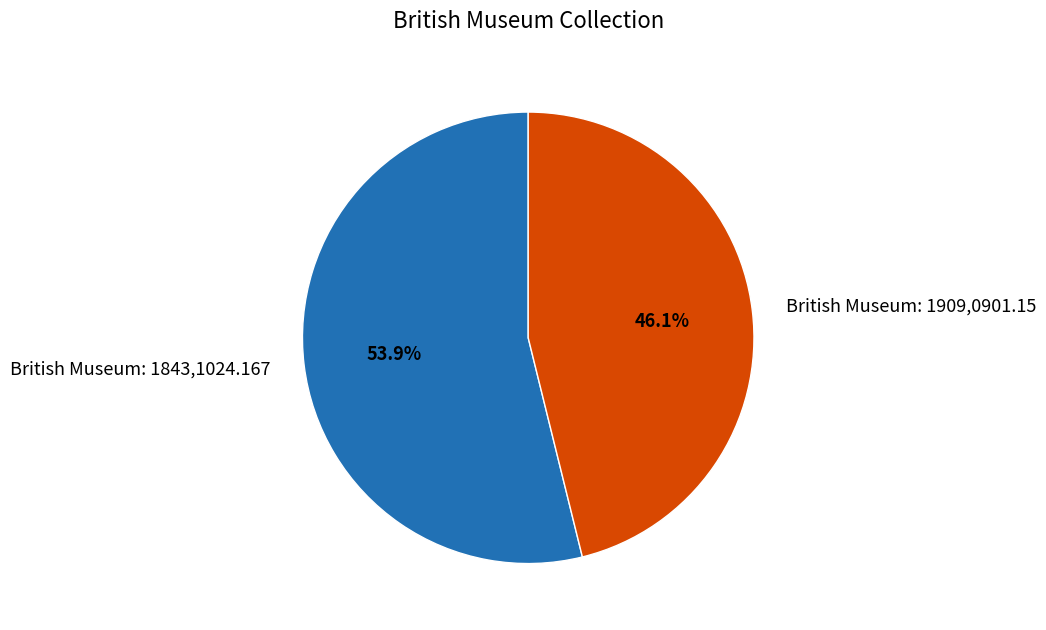

To the nearest percent, what is the average slice percentage?

50%